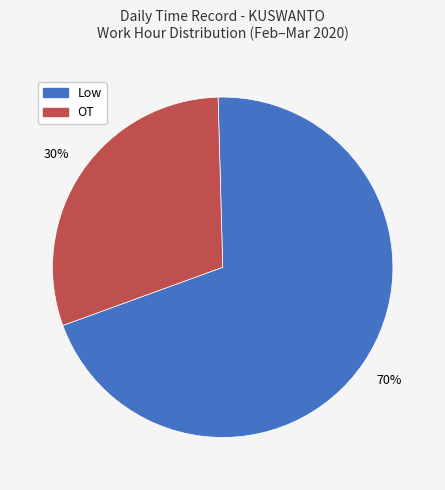

What is the ratio of the value at Low to the value at OT?

2.3